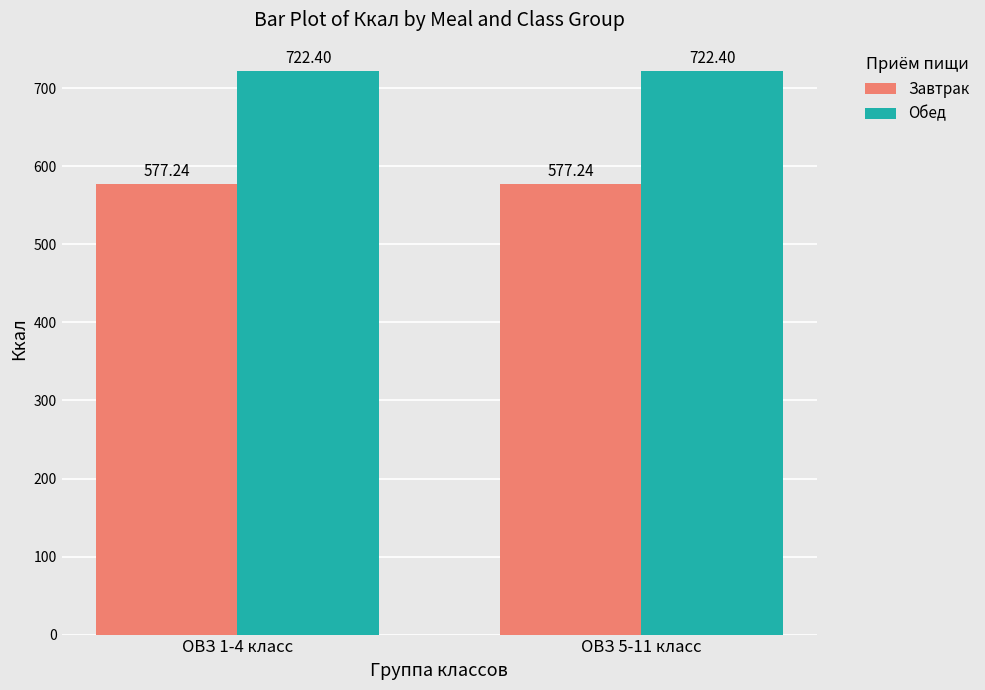

True or false: Завтрак has a value of 208.5 at ОВЗ 1-4 класс.

False